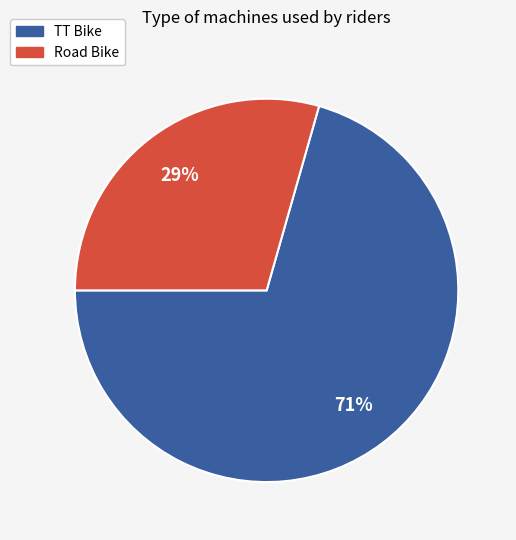

The Road Bike slice represents 20% of the pie. True or false?

False